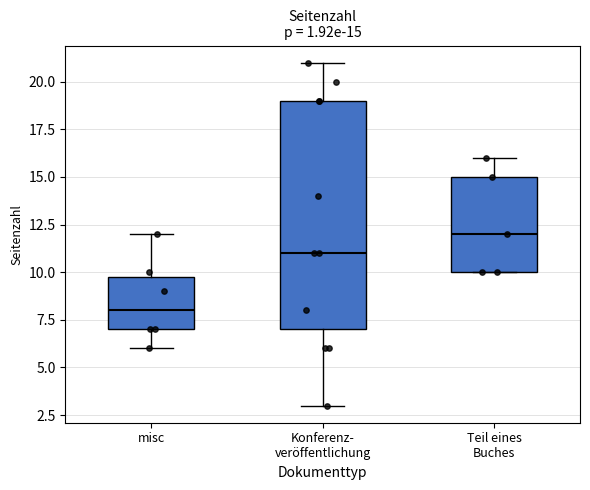

Which box is the tallest, from its lower edge to its upper edge?

Konferenz- veröffentlichung